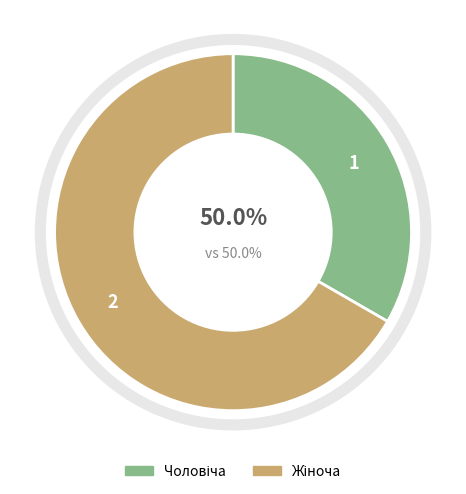

To the nearest percent, what is the average slice percentage?

50%